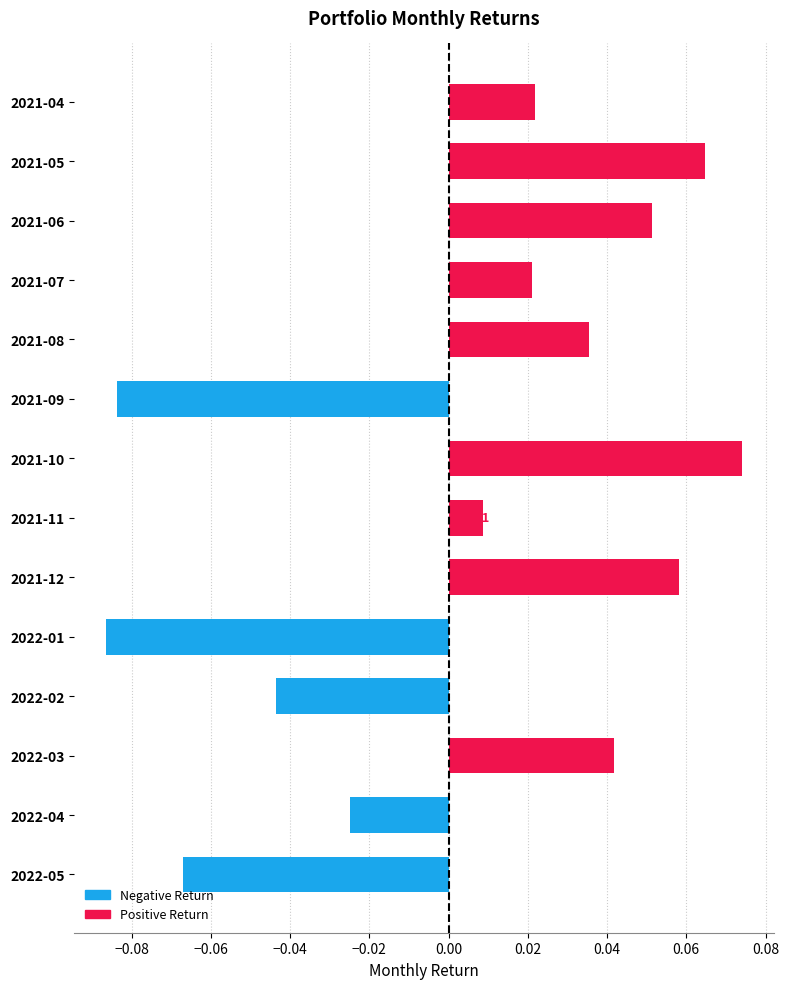

Which category has the highest value across all series?

2021-10